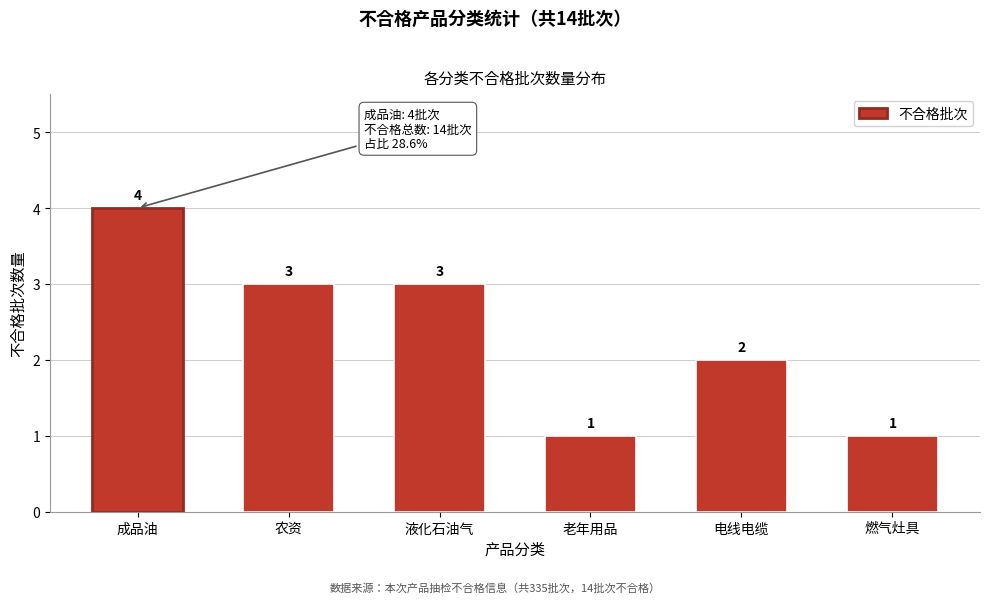

Reading right to left, extract all data points from this chart.

燃气灶具=1	电线电缆=2	老年用品=1	液化石油气=3	农资=3	成品油=4